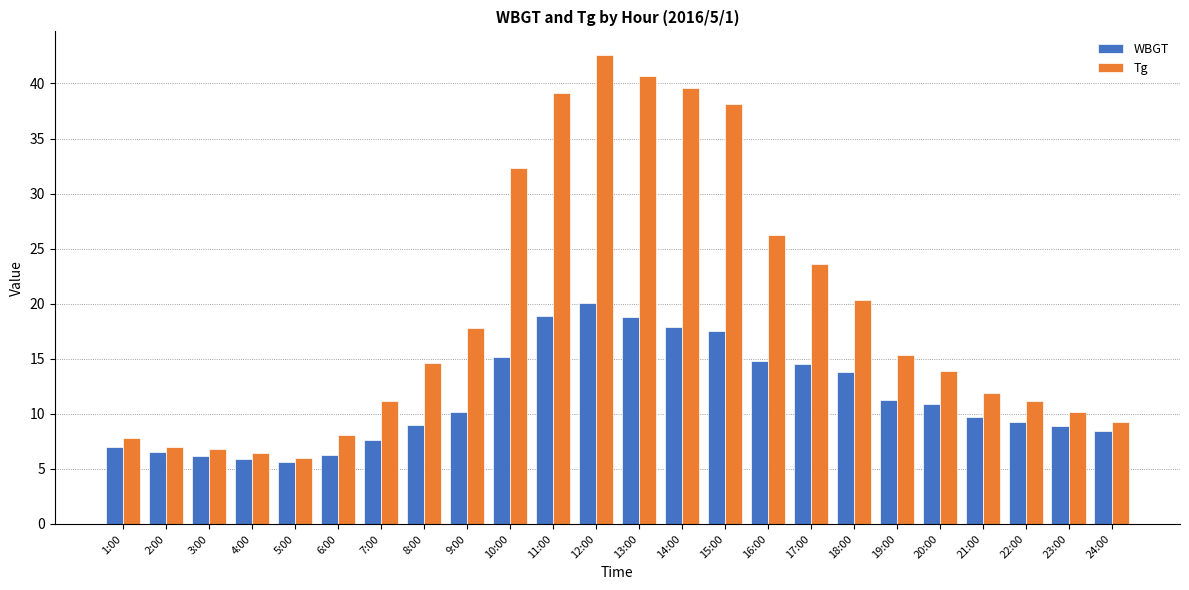

Which category has the lowest value in the Tg series?

5:00